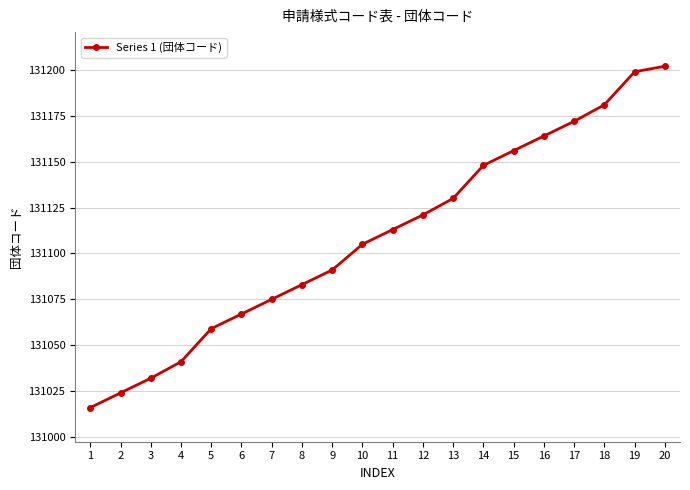

Rank the categories by value from highest to lowest.

20, 19, 18, 17, 16, 15, 14, 13, 12, 11, 10, 9, 8, 7, 6, 5, 4, 3, 2, 1